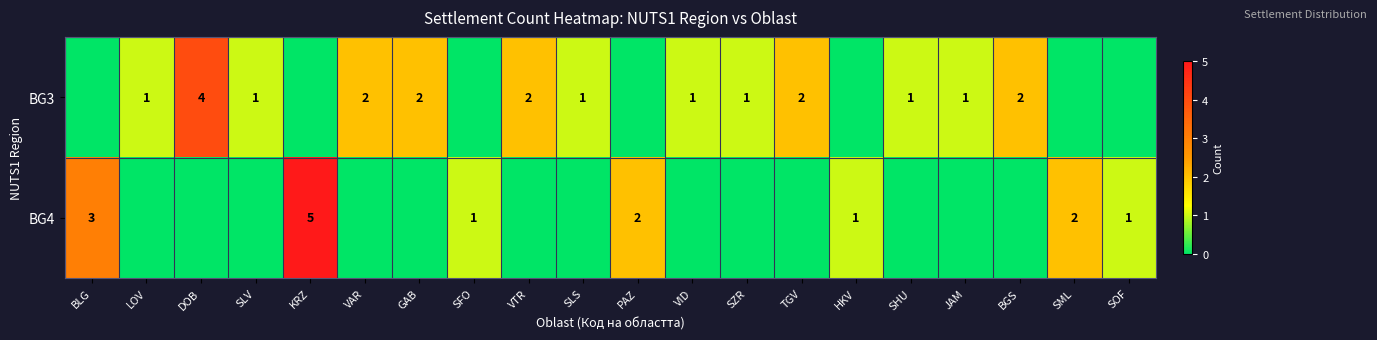

True or false: BG3 has a value of 1 at SLS.

True